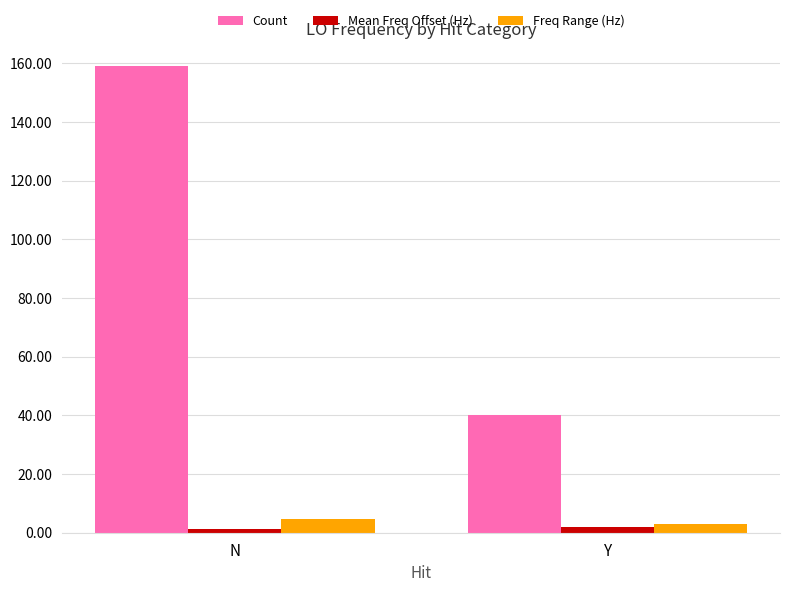

At which label is Count closest to 99?

Y